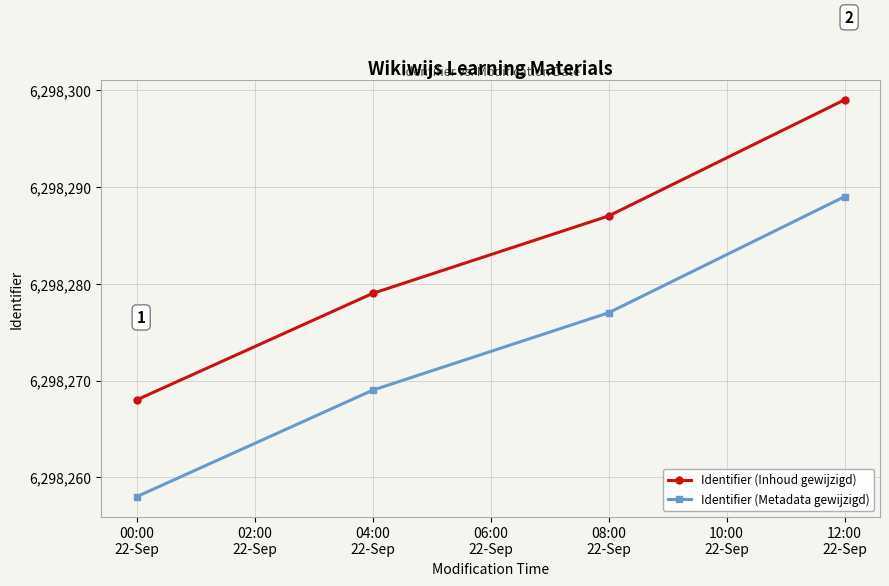

At which category is the sum across all series the highest?

12:00
22-Sep